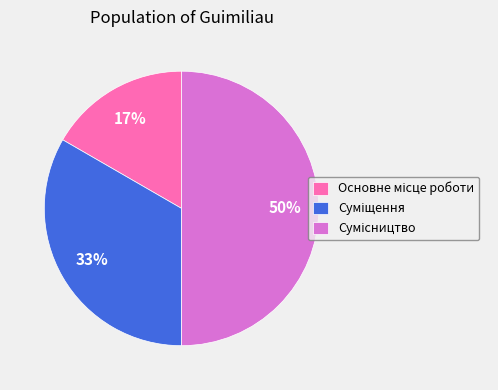

To the nearest percent, what is the difference between the largest and smallest slice percentages?

33%